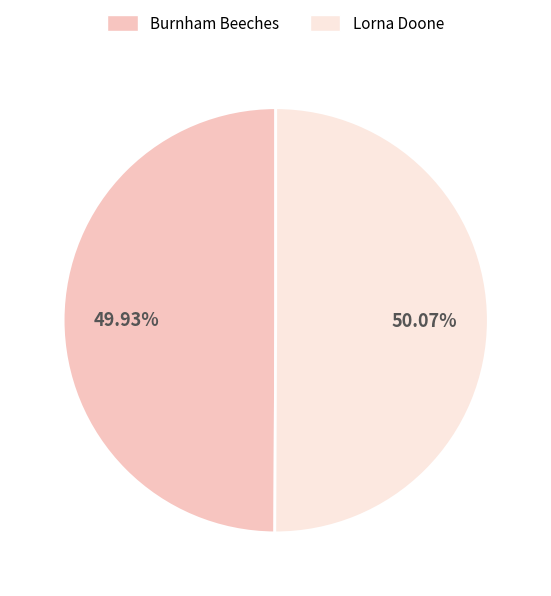

Is the sum of Lorna Doone and Burnham Beeches greater than half?

Yes